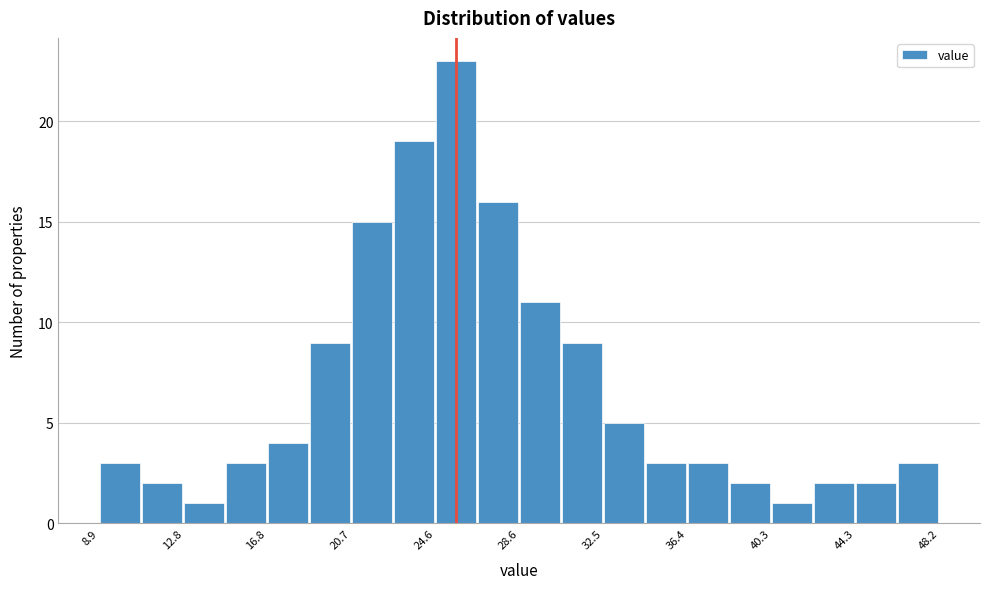

Around what value on the x-axis is the tallest bar? Give the approximate position of its centre, as read against the axis.

25.5